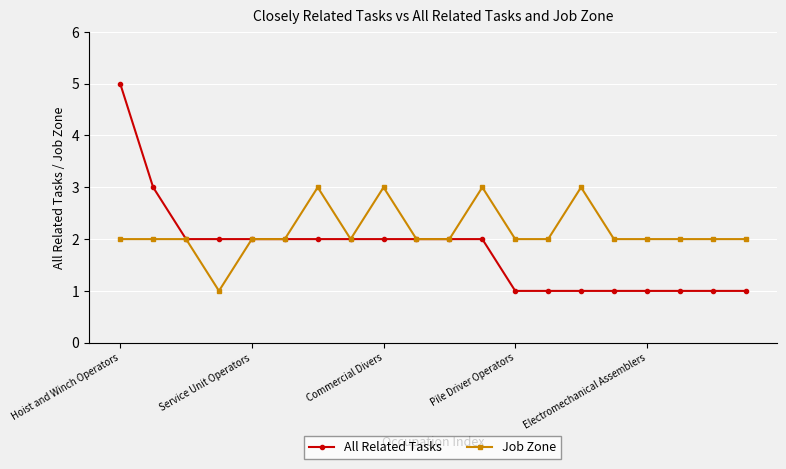

Which series has the widest spread of values?

All Related Tasks